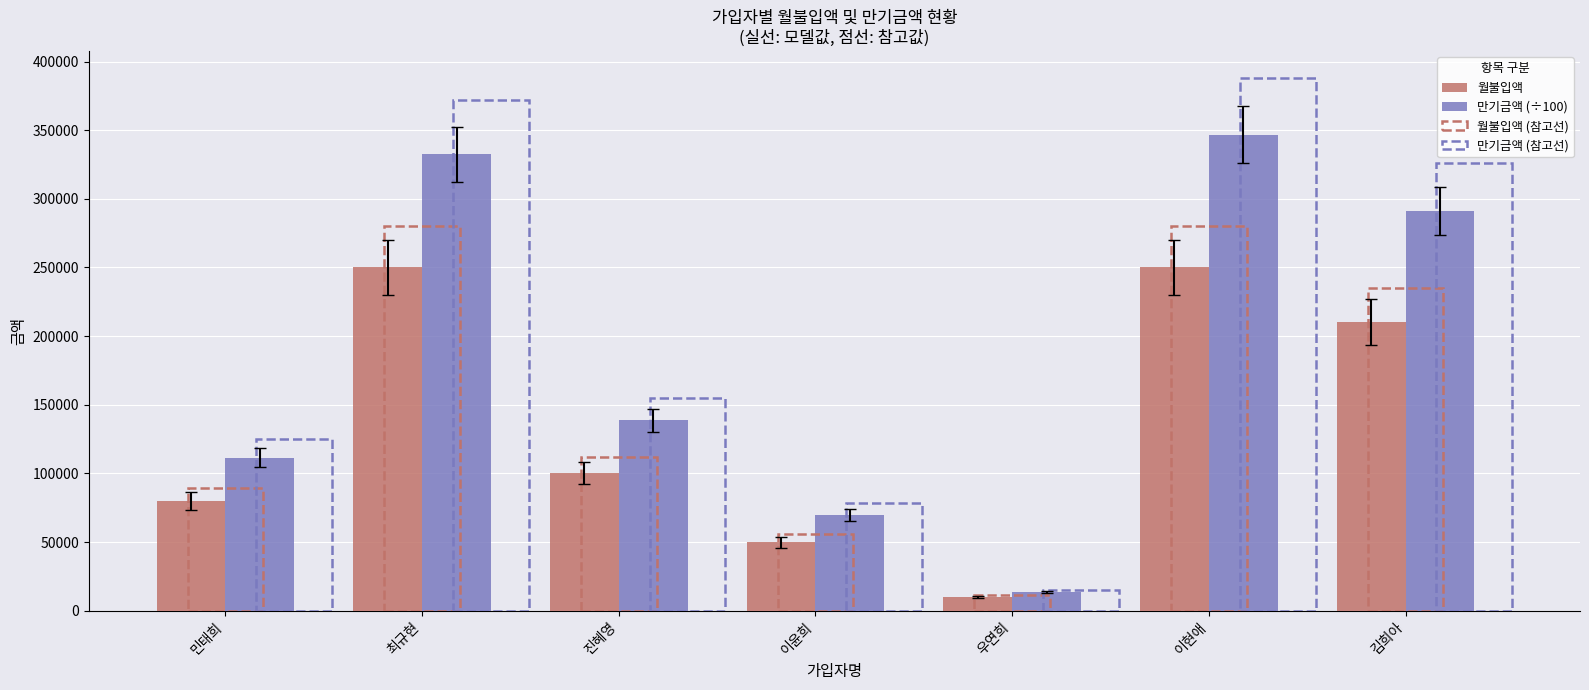

Between 이윤희 and 이현애, which series saw the biggest shift?

만기금액 (÷100)